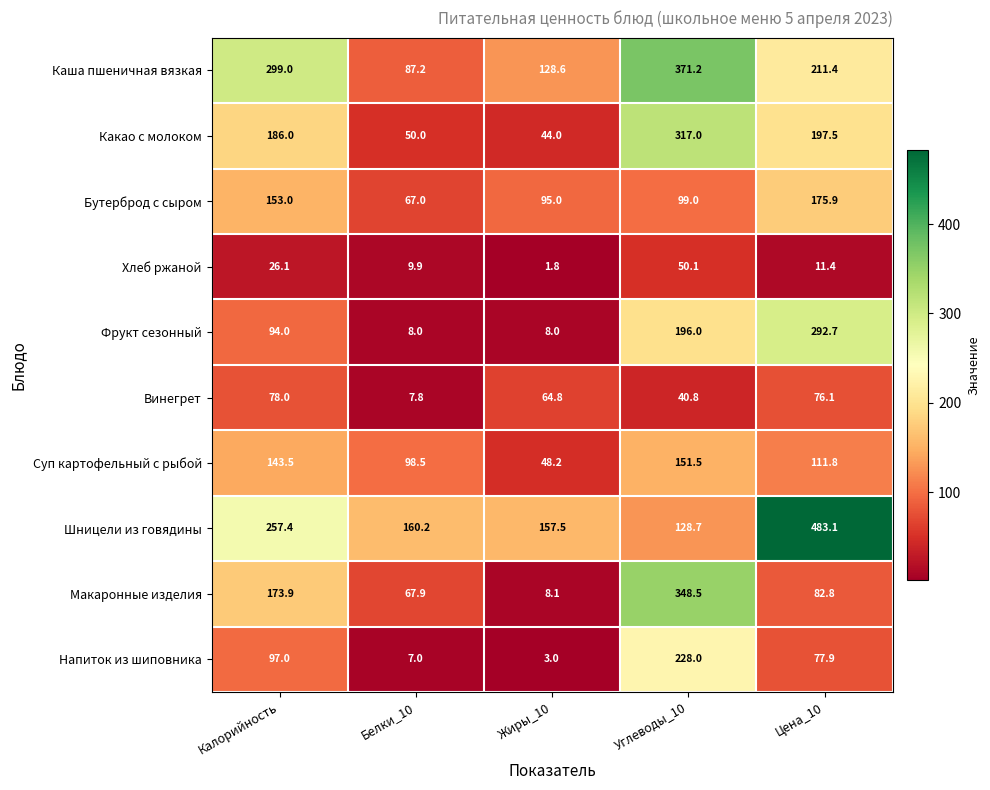

Which label corresponds to the smallest value in the chart?

Жиры_10